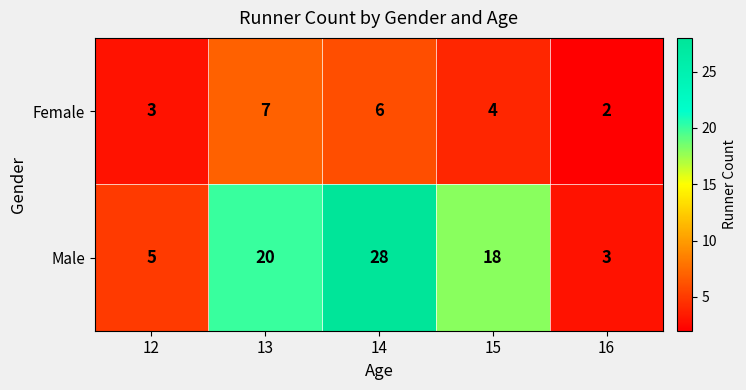

The Female series shows 5 at 12. True or false?

False